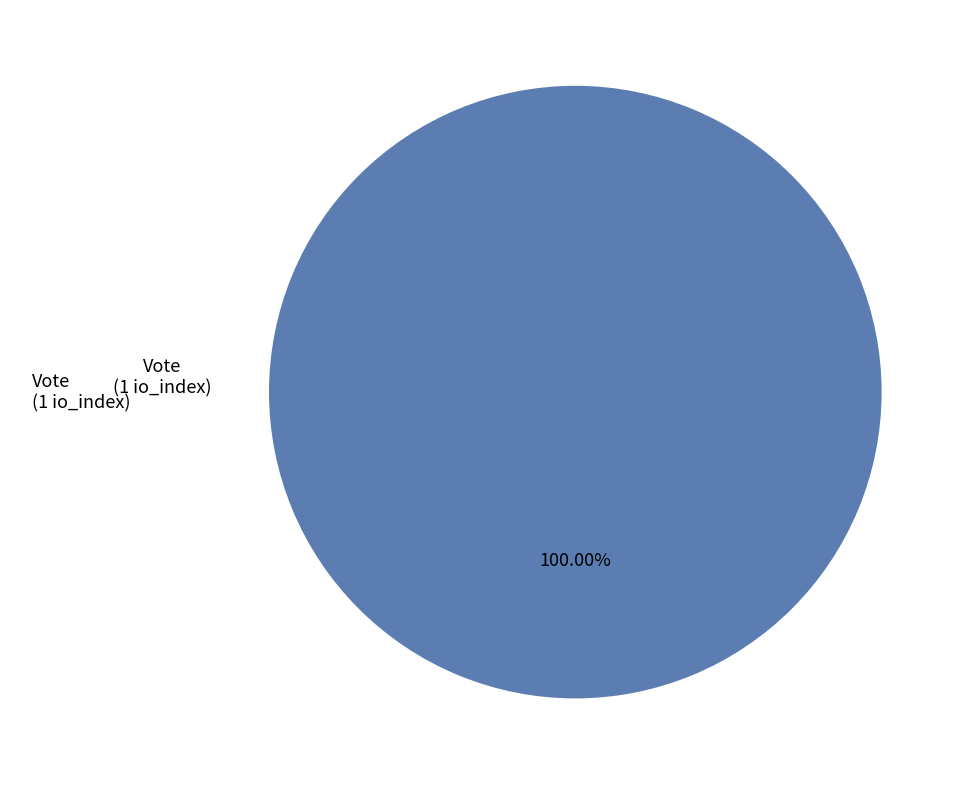

Rank the categories by value from lowest to highest.

Vote (1 io_index)